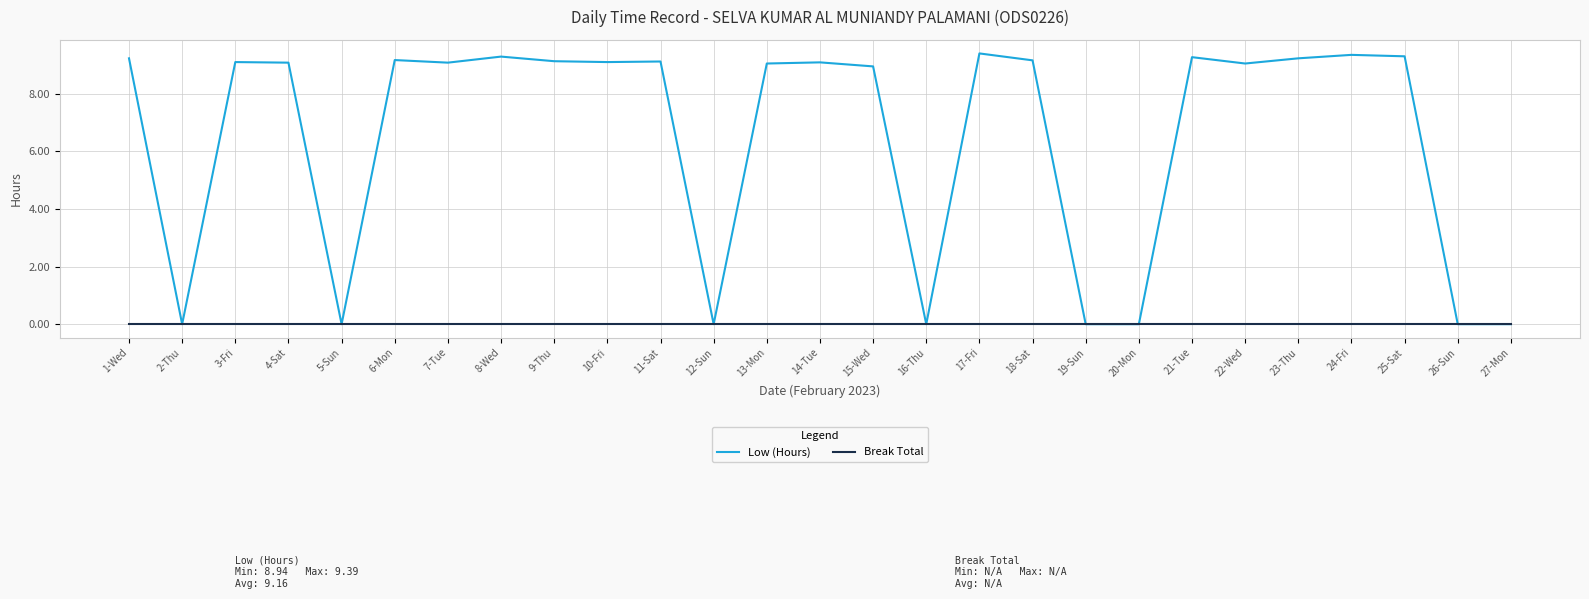

What is the difference between the highest and lowest values at 6-Mon?

9.2